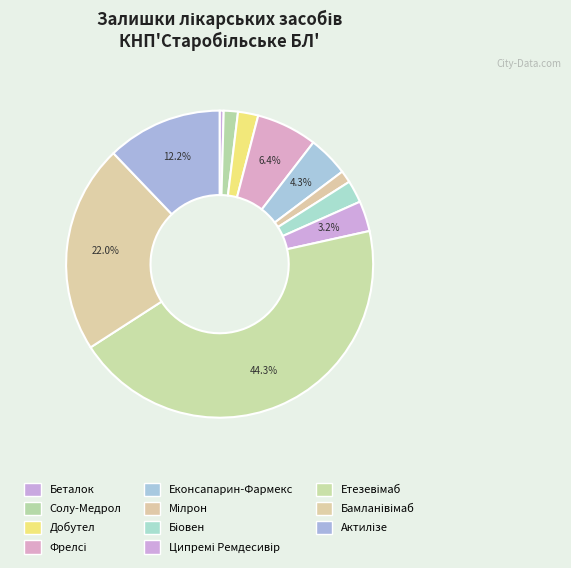

True or false: Актилізе accounts for 1% of the total.

False